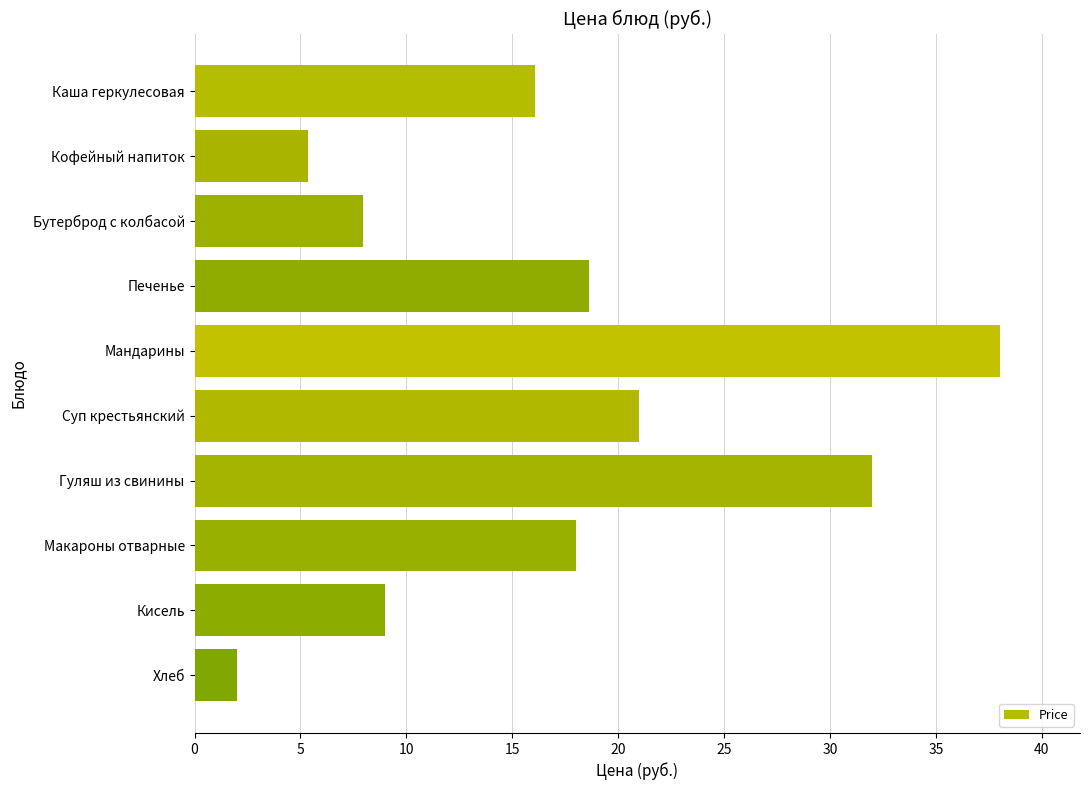

Reading bottom to top, what are all the values shown in this chart?

Хлеб=2.0	Кисель=9.0	Макароны отварные=18.0	Гуляш из свинины=32.0	Суп крестьянский=21.0	Мандарины=38.0	Печенье=18.6	Бутерброд с колбасой=8.0	Кофейный напиток=5.4	Каша геркулесовая=16.1